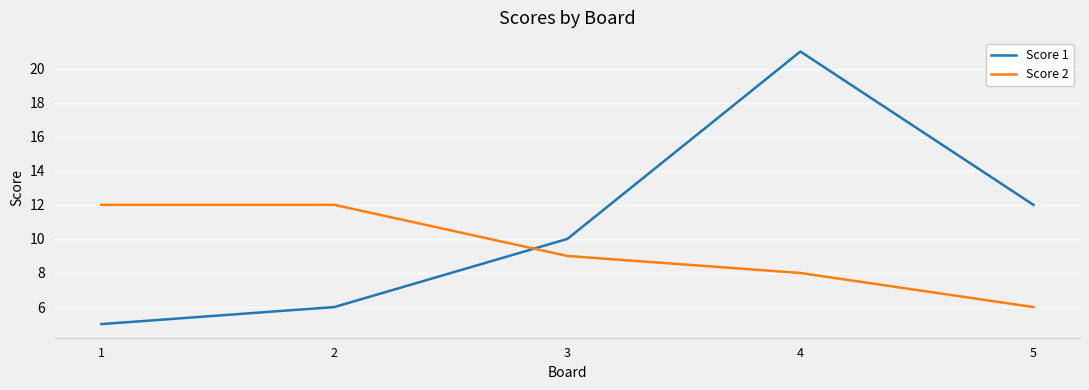

True or false: Score 2 and Score 1 intersect in this chart.

True